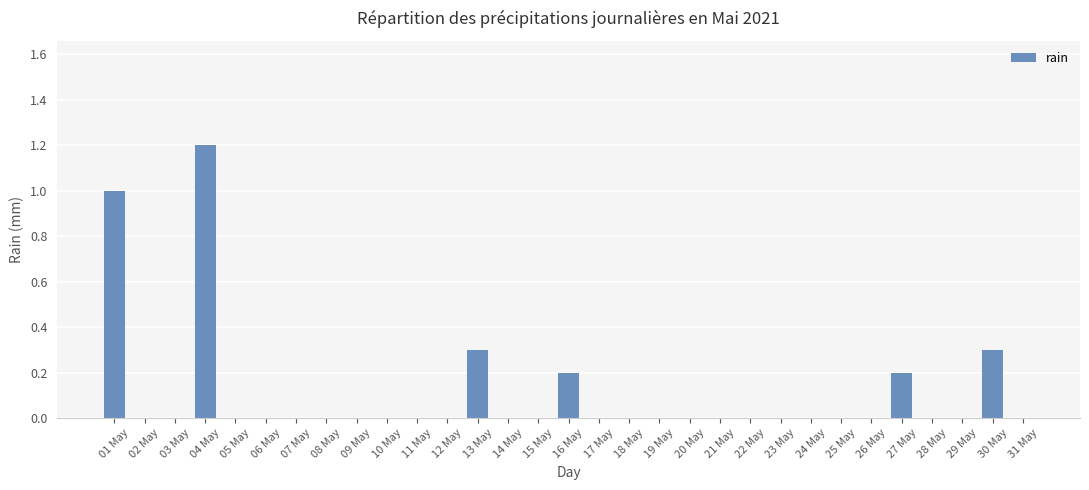

What is the change in value from 27 May to 31 May?

-0.2